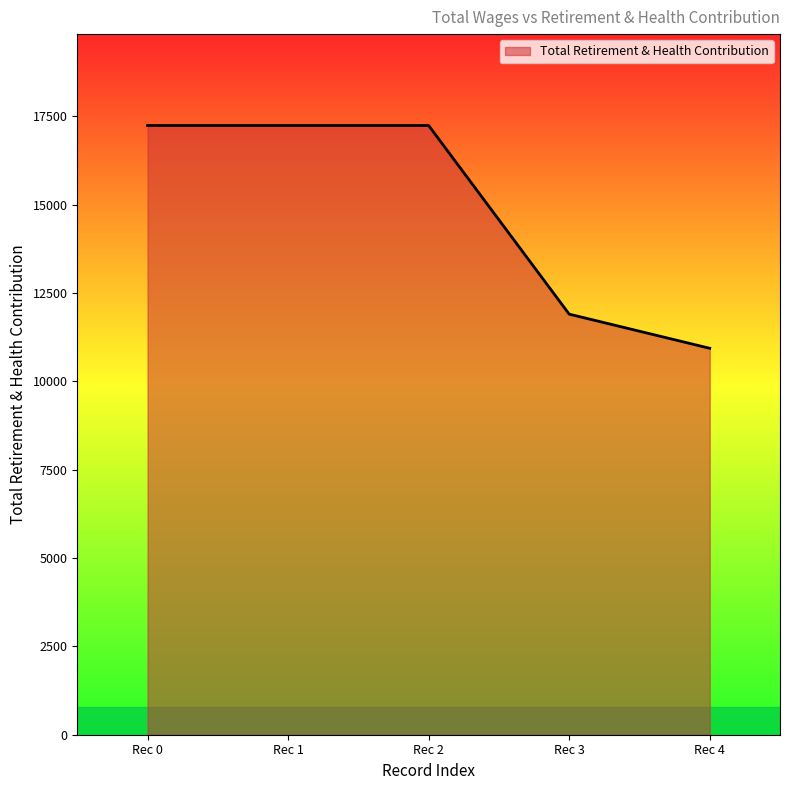

Reading right to left, list all the values displayed in this chart.

10937	11903	17242	17242	17242